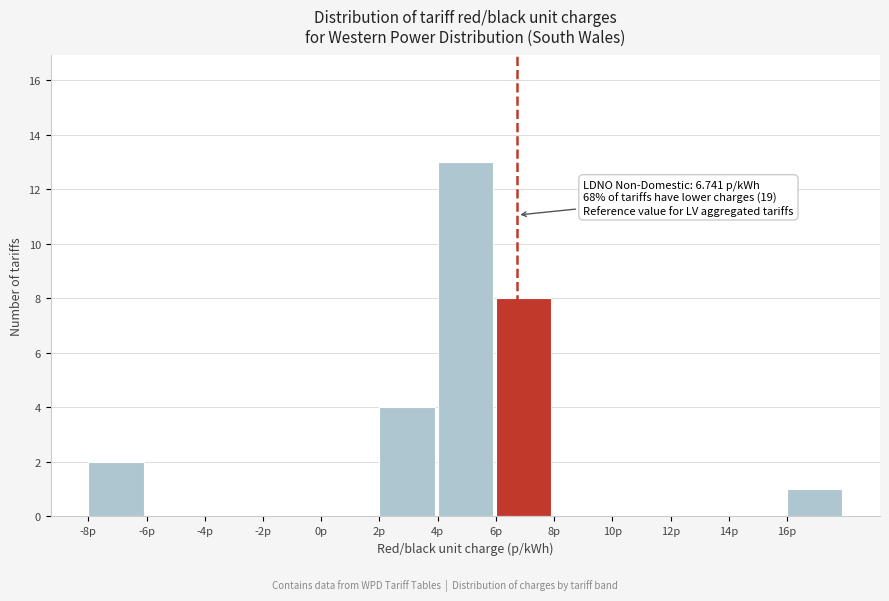

Which range on the x-axis has the tallest bar?

4 to 6